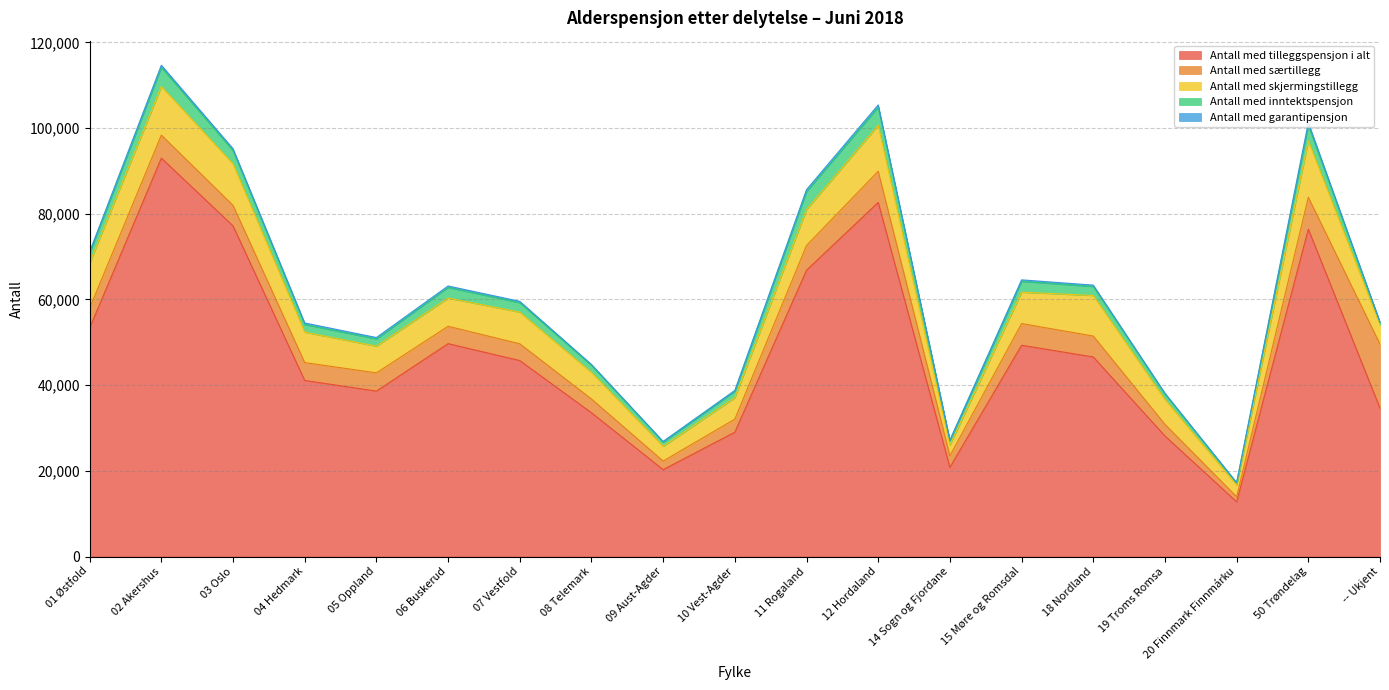

True or false: Antall med inntektspensjon has more than 2 interior local peaks.

True